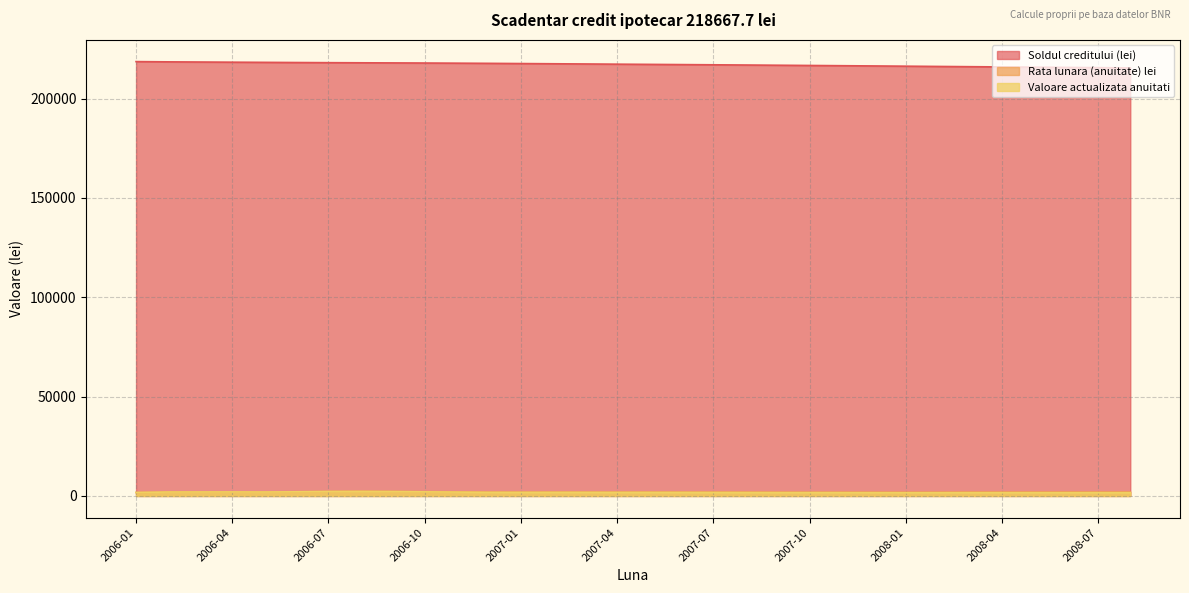

Between 2006-10 and 2007-09, which series saw the biggest shift?

Soldul creditului (lei)